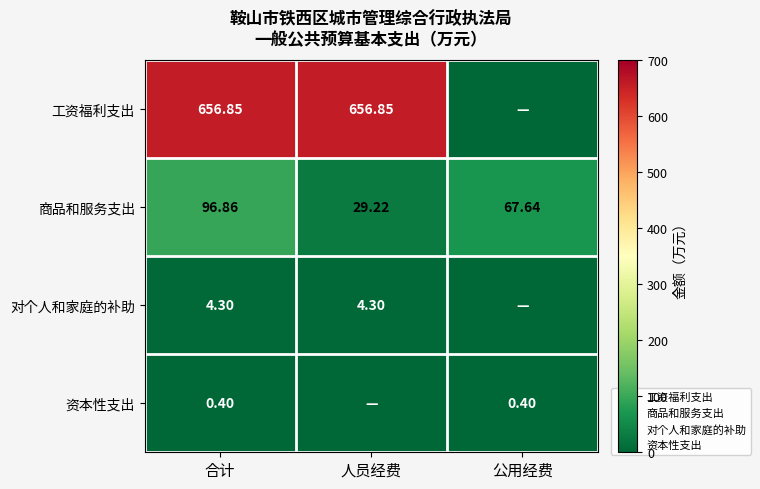

Between 人员经费 and 公用经费, which series saw the biggest shift?

工资福利支出